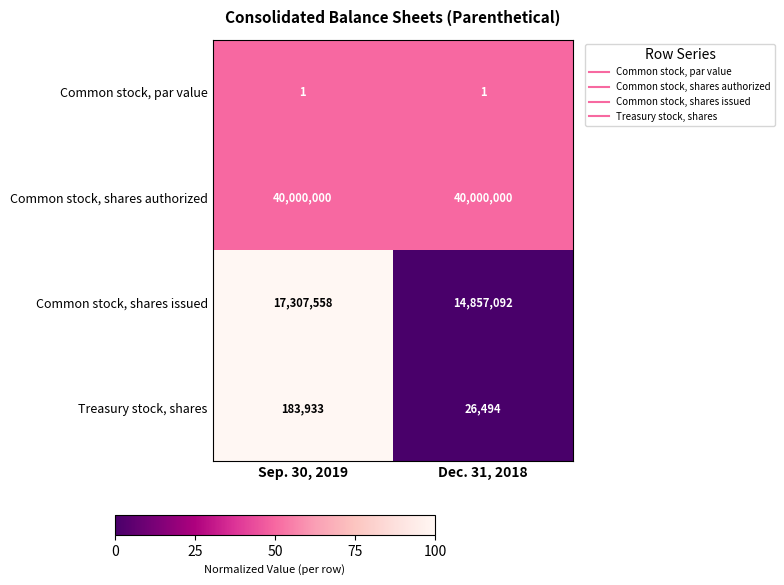

How many series are shown in this chart?

4